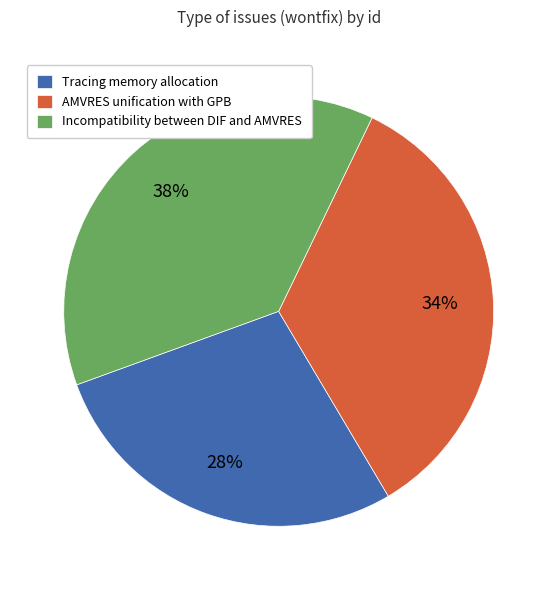

To the nearest percent, what portion does AMVRES unification with GPB represent?

34%